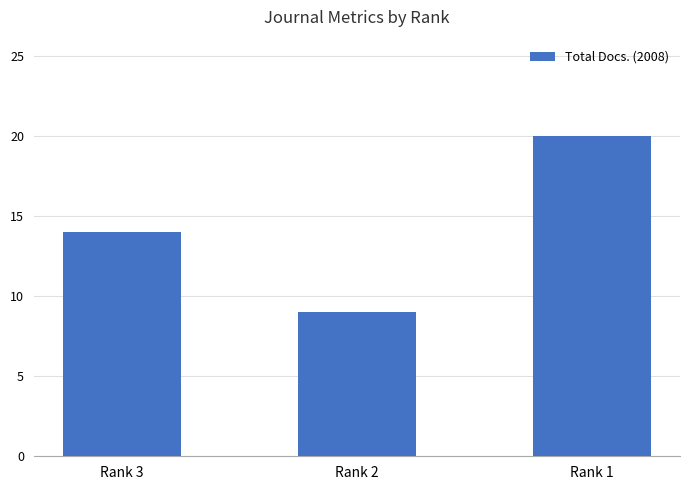

List the labels in order of value, largest first.

Rank 1, Rank 3, Rank 2